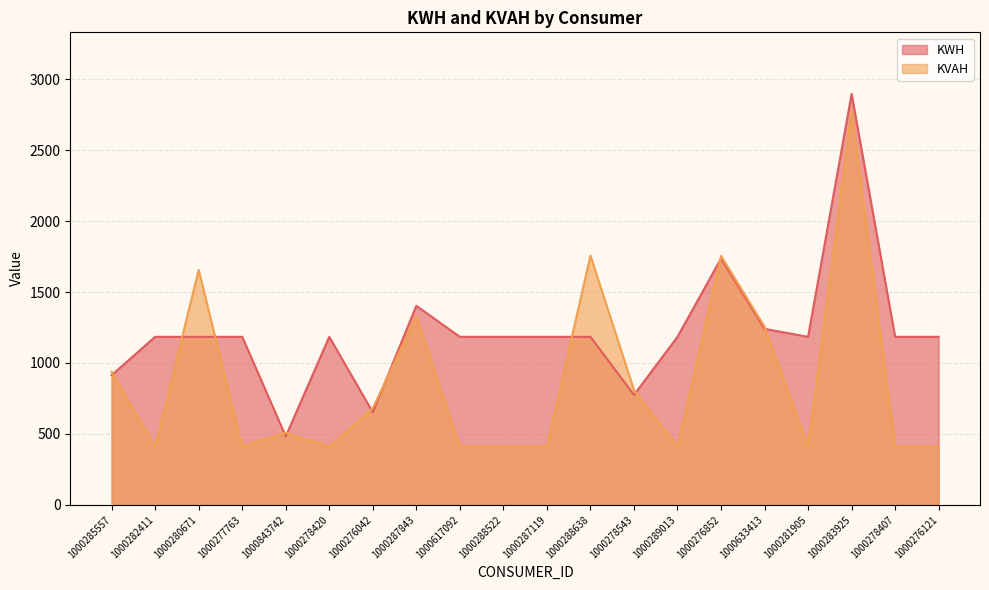

How many lines are shown in the chart?

2